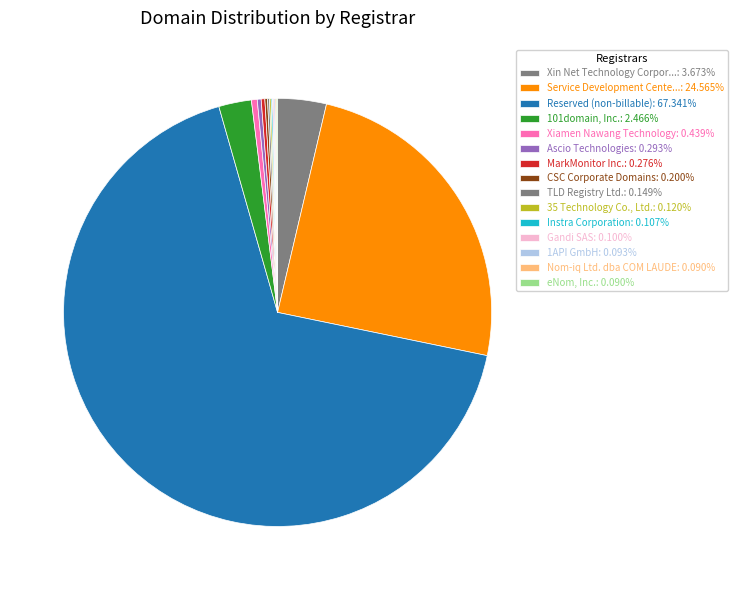

To the nearest percent, what is the difference between the largest and smallest slice percentages?

67%